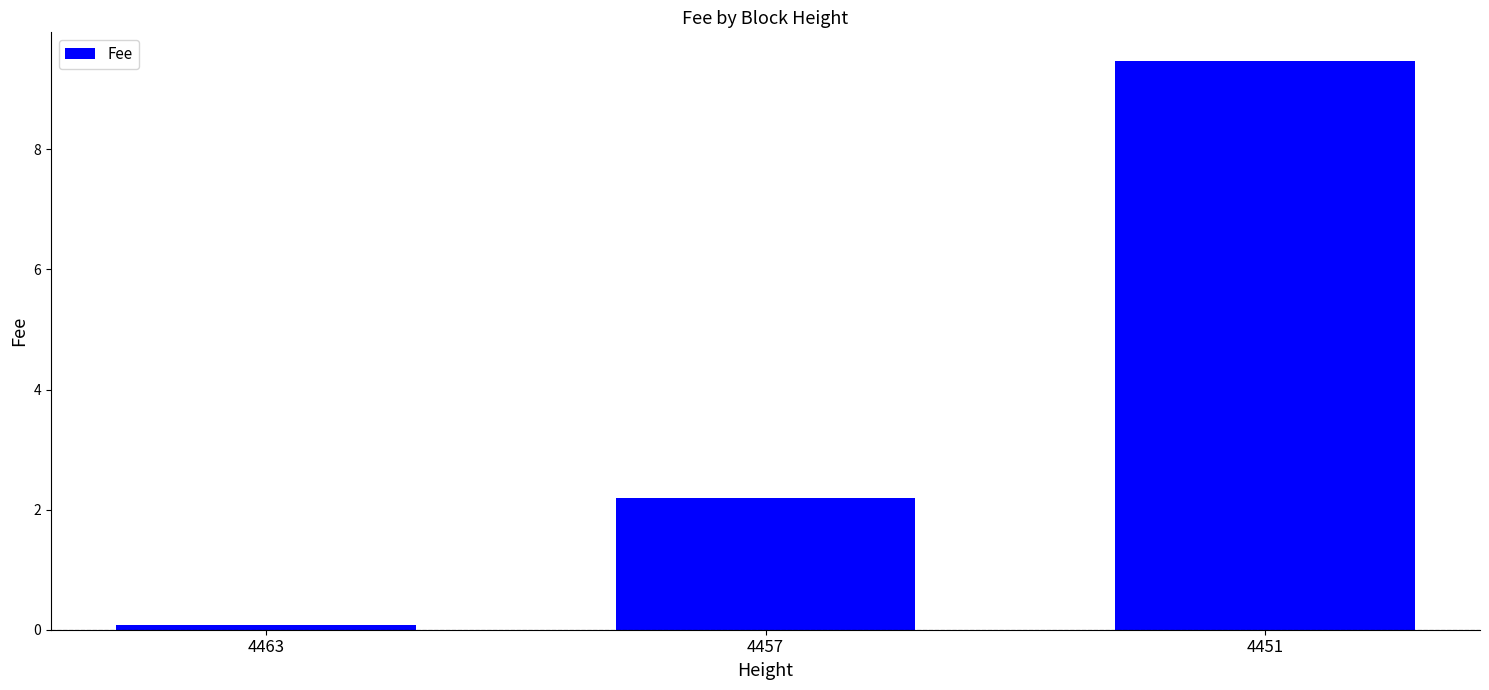

List the labels in order of value, smallest first.

4463, 4457, 4451